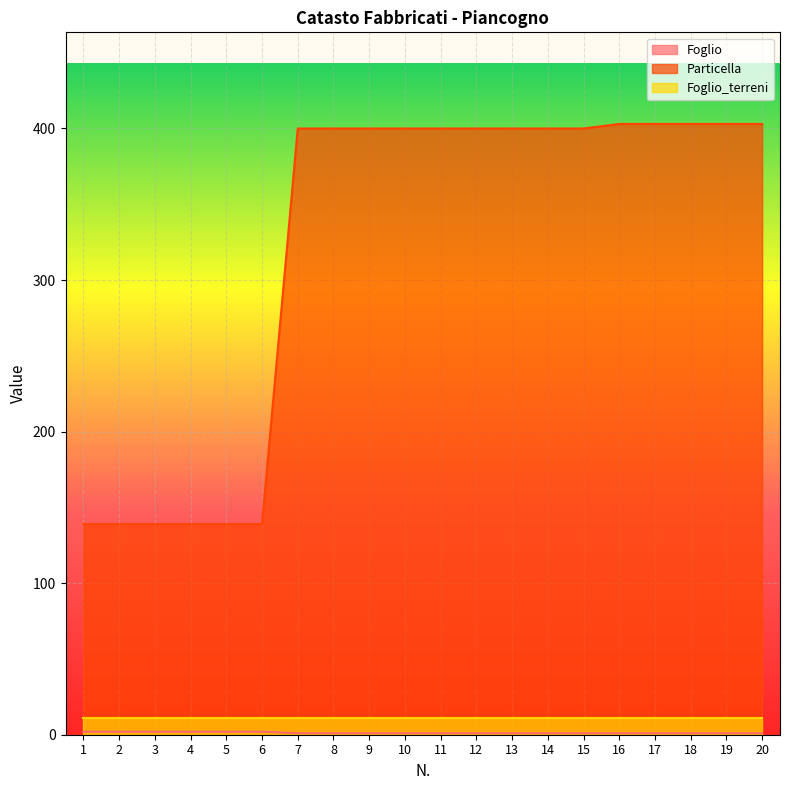

Which series has the largest range (max minus min)?

Particella